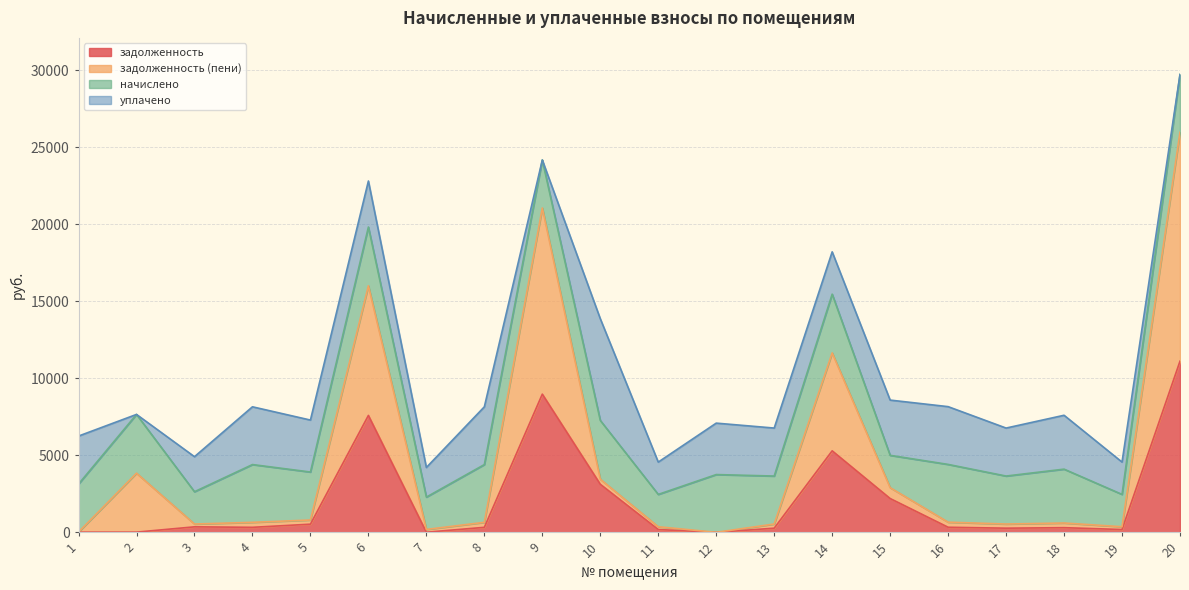

What is the maximum value for задолженность?

11116.8